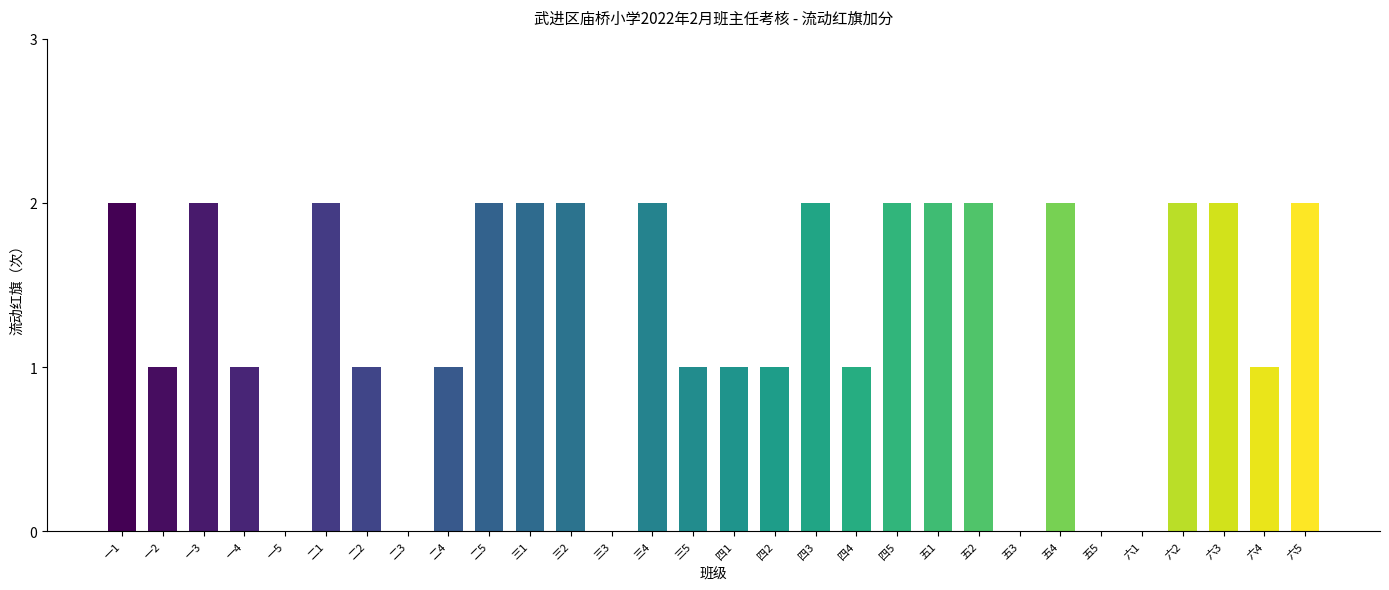

What is the approximate value at 三1?

2